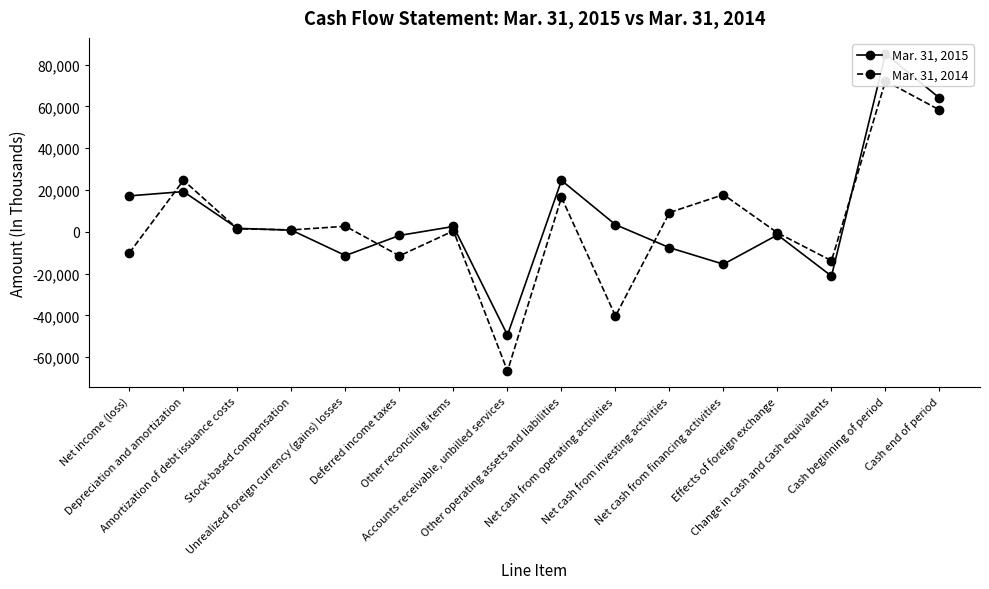

At which category is the sum across all series the highest?

Cash beginning of period